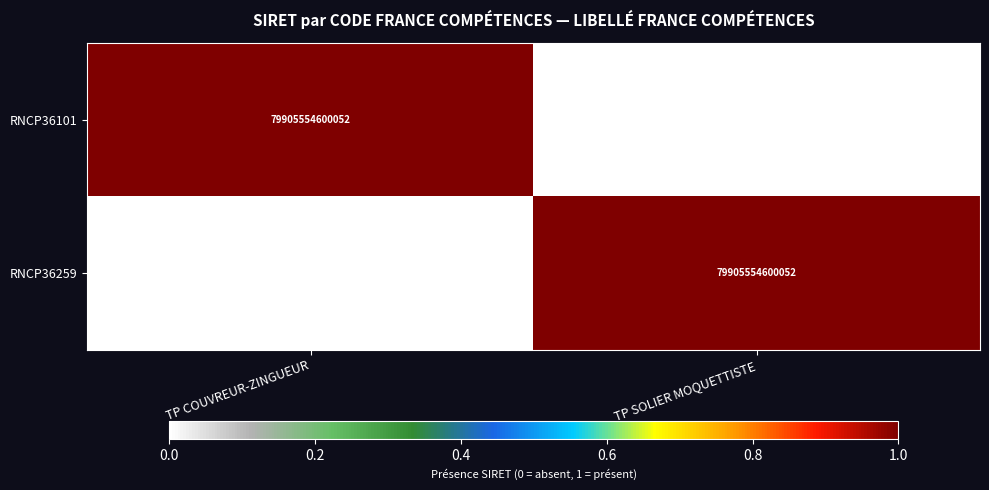

The RNCP36101 series shows 79905554600052 at TP COUVREUR-ZINGUEUR. True or false?

True